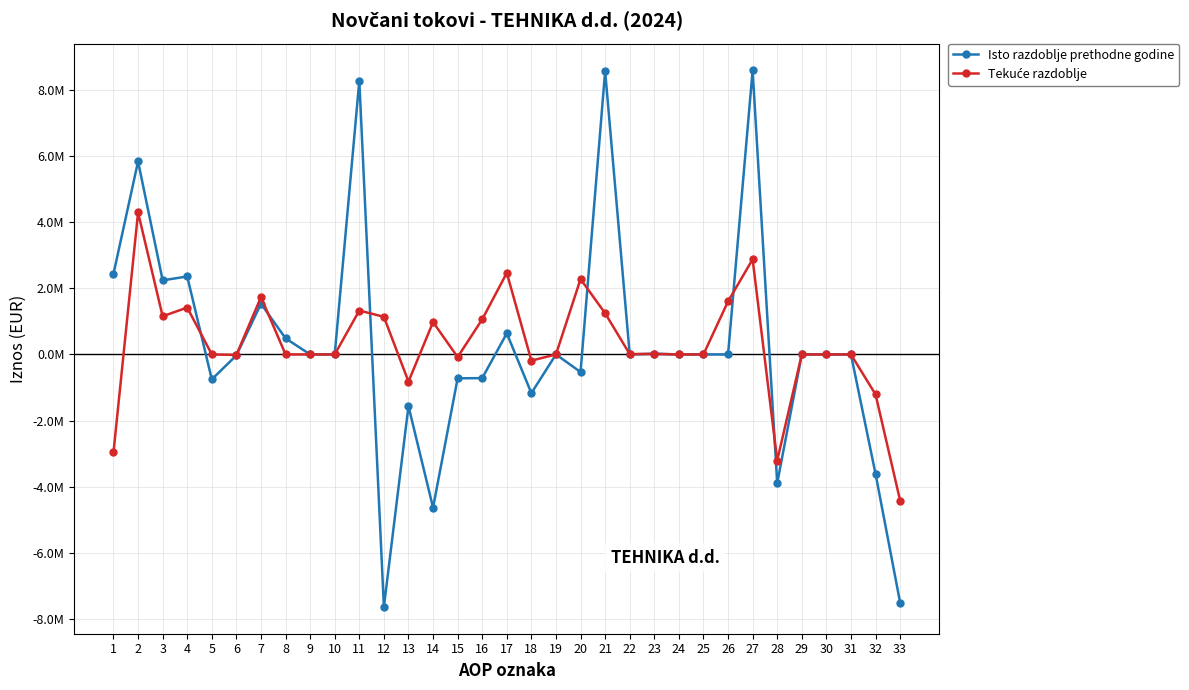

What value does the Isto razdoblje prethodne godine series have at 16?

-715365